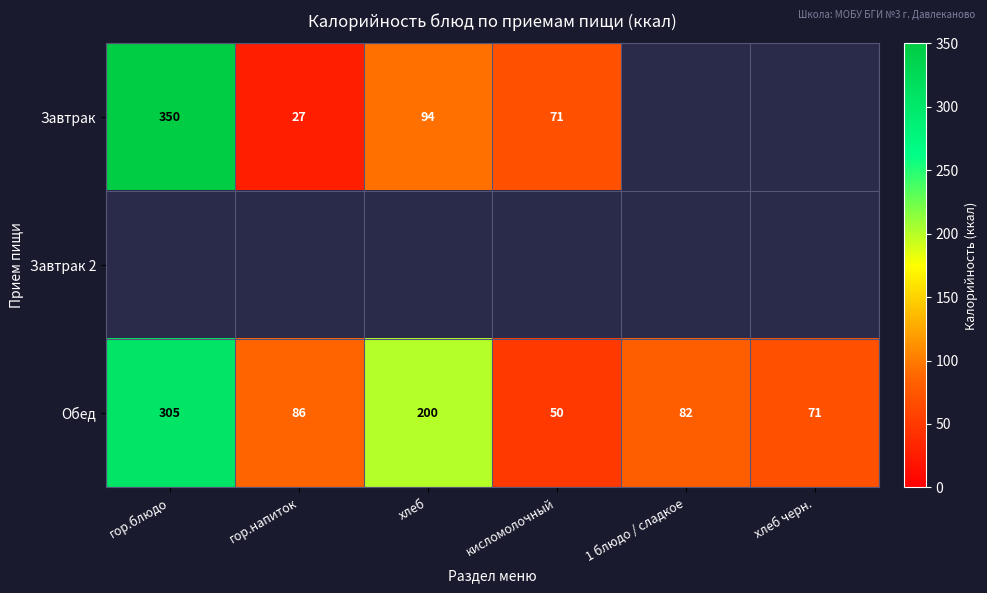

Is it true that Завтрак equals 18 at гор.напиток?

False